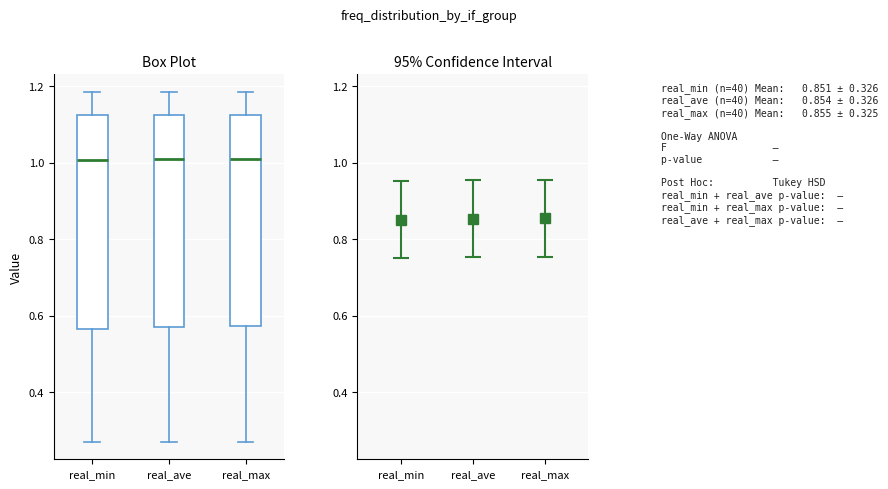

Where is the lower edge of the box for real_ave on the y-axis? The values are not printed on the chart, so give them approximately, as read against the axis.

0.56